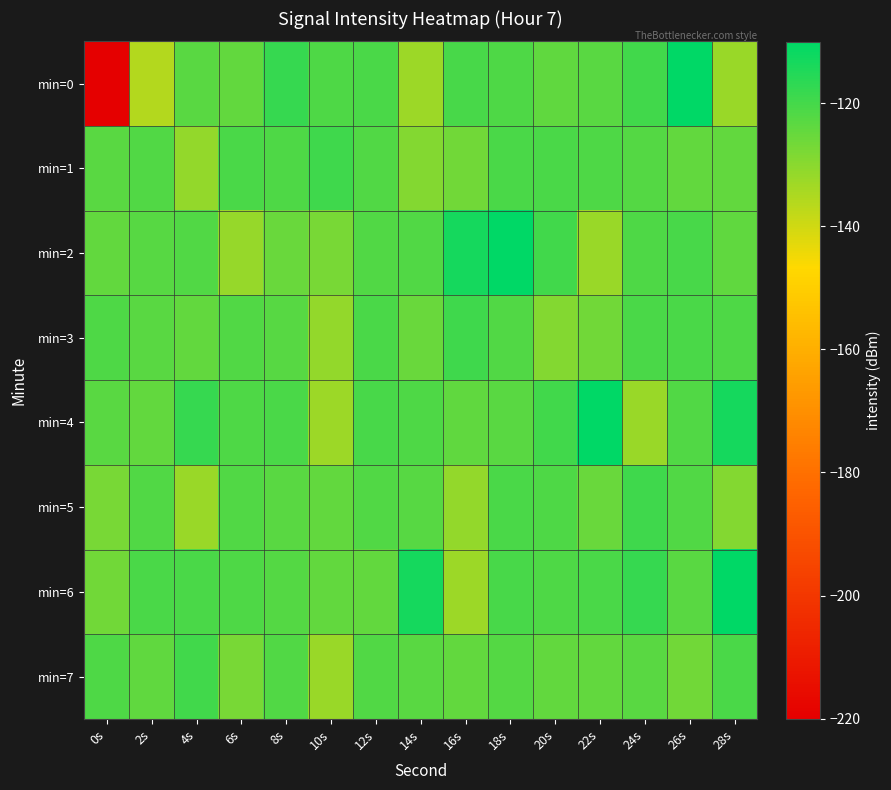

At 2s, list the series in order from smallest to largest.

min=0, min=4, min=7, min=3, min=2, min=5, min=1, min=6